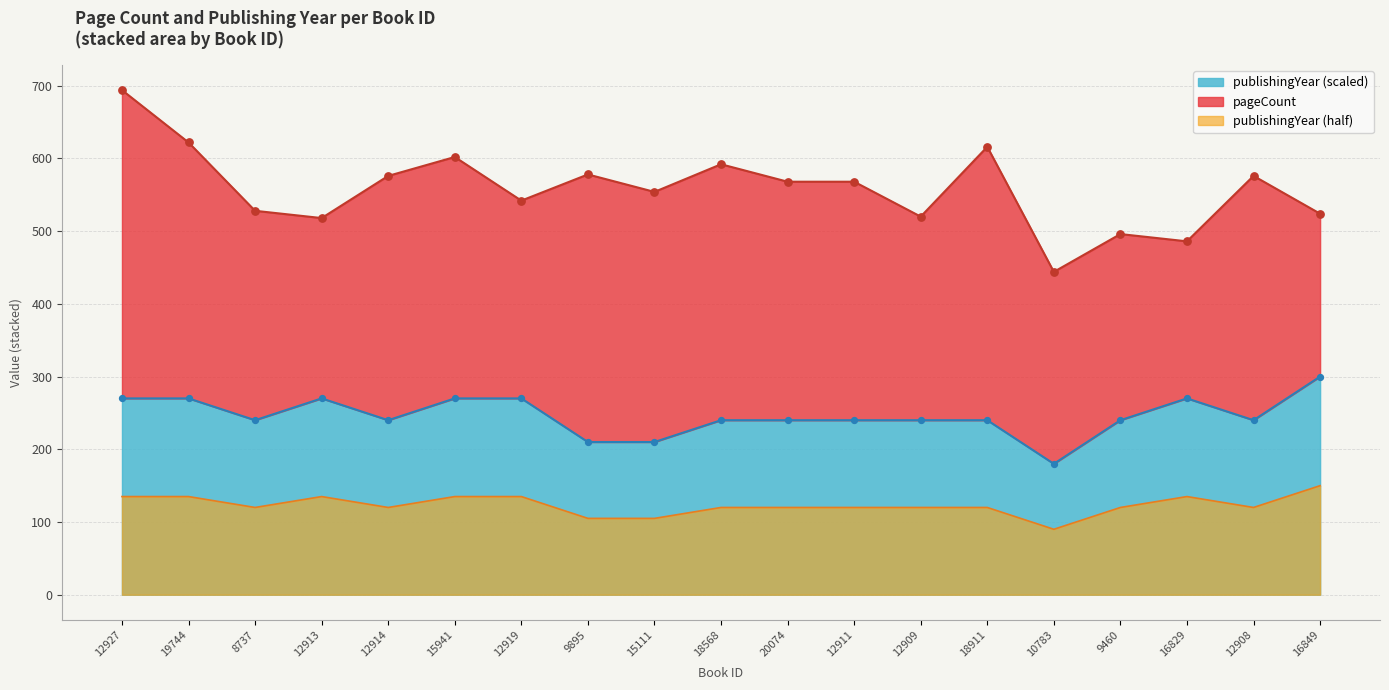

Approximately how many times larger is the value at 12911 compared to 20074?

1.0